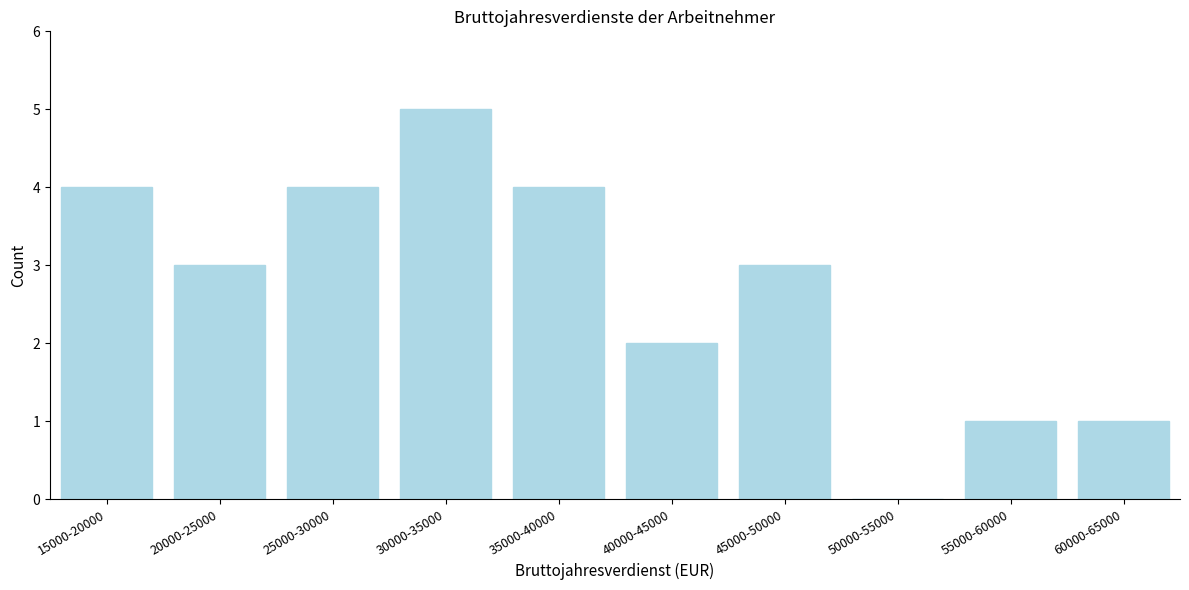

Reading left to right, extract all data points from this chart.

15000-20000=4	20000-25000=3	25000-30000=4	30000-35000=5	35000-40000=4	40000-45000=2	45000-50000=3	50000-55000=0	55000-60000=1	60000-65000=1